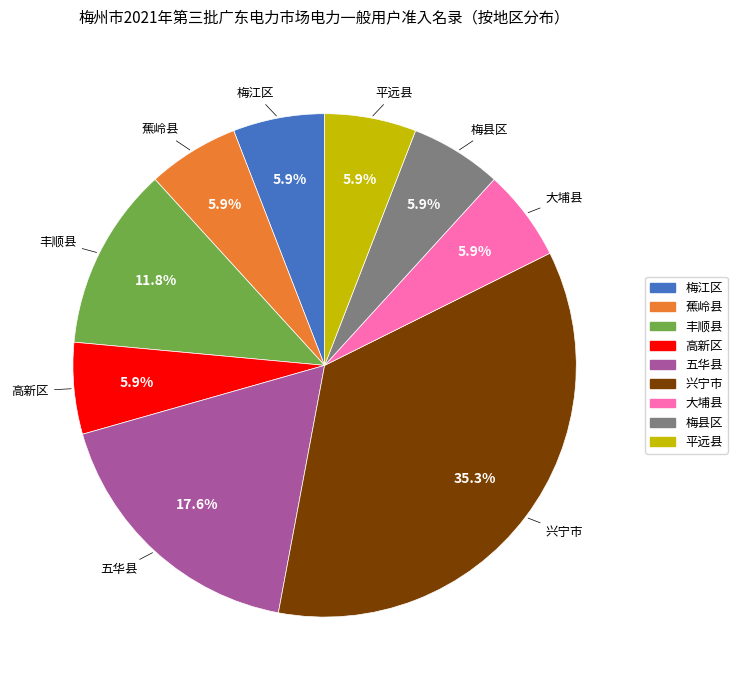

Is the sum of 丰顺县 and 平远县 greater than half?

No